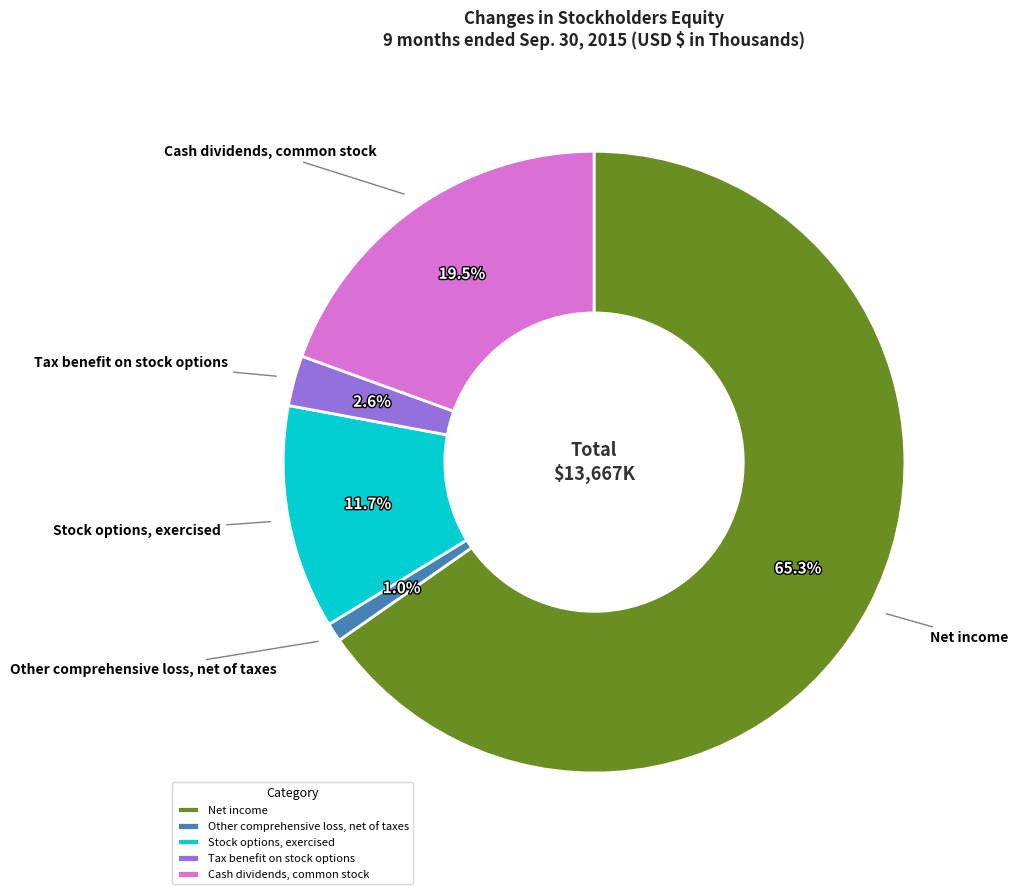

Which slice is the smallest?

Other comprehensive loss, net of taxes